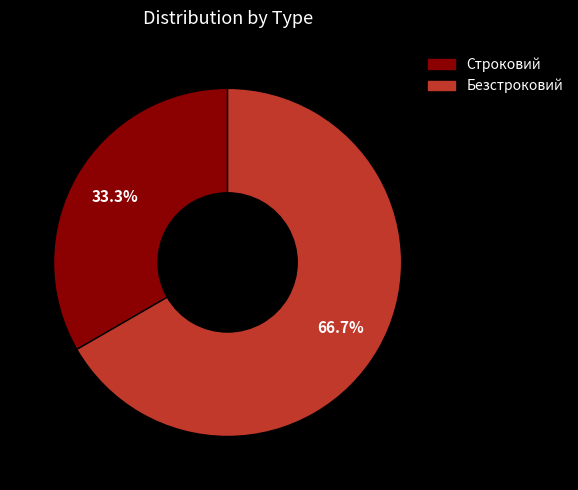

To the nearest percent, what percentage of the pie is Безстроковий?

67%